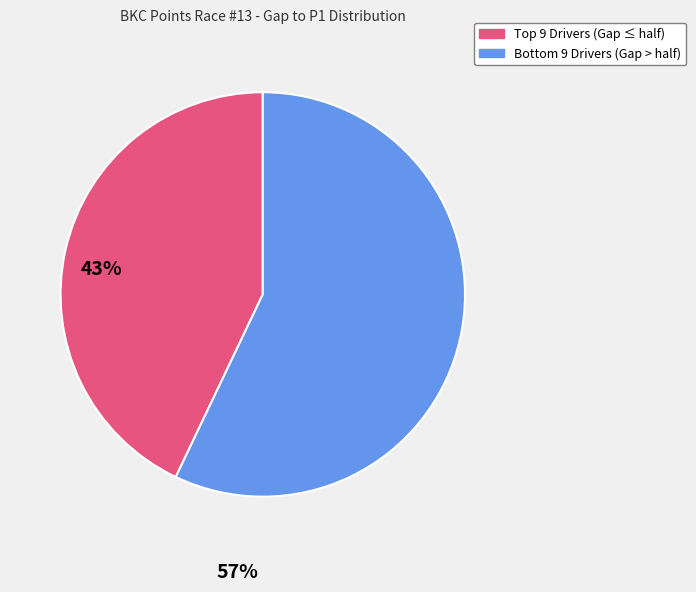

Does any single category account for the majority?

Yes